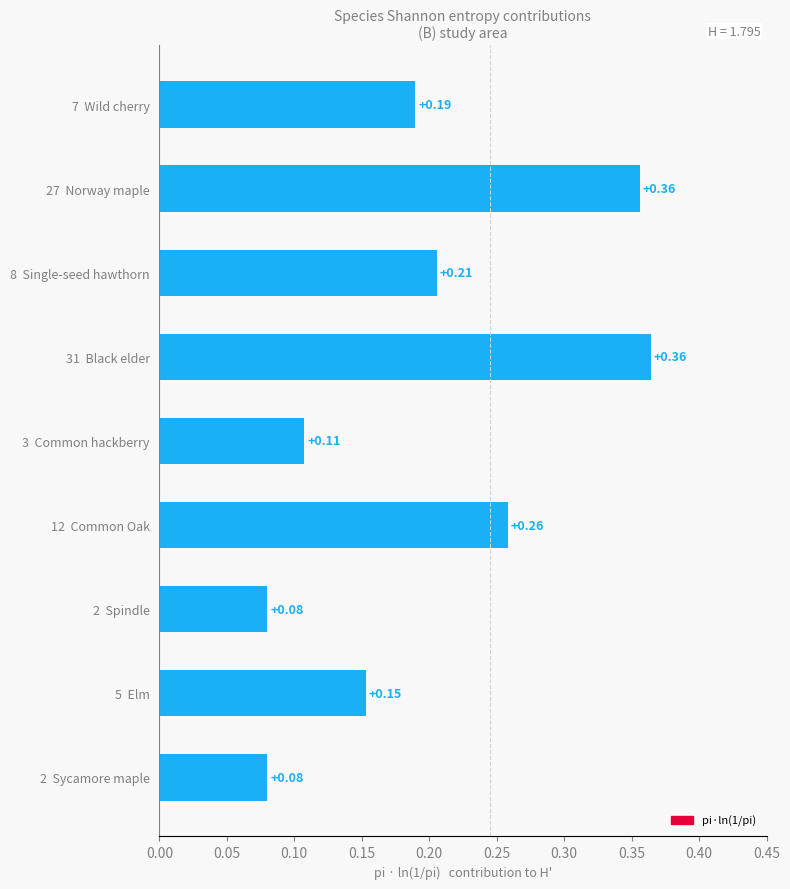

What is the sum of the values at 31  Black elder and 3  Common hackberry?

0.5